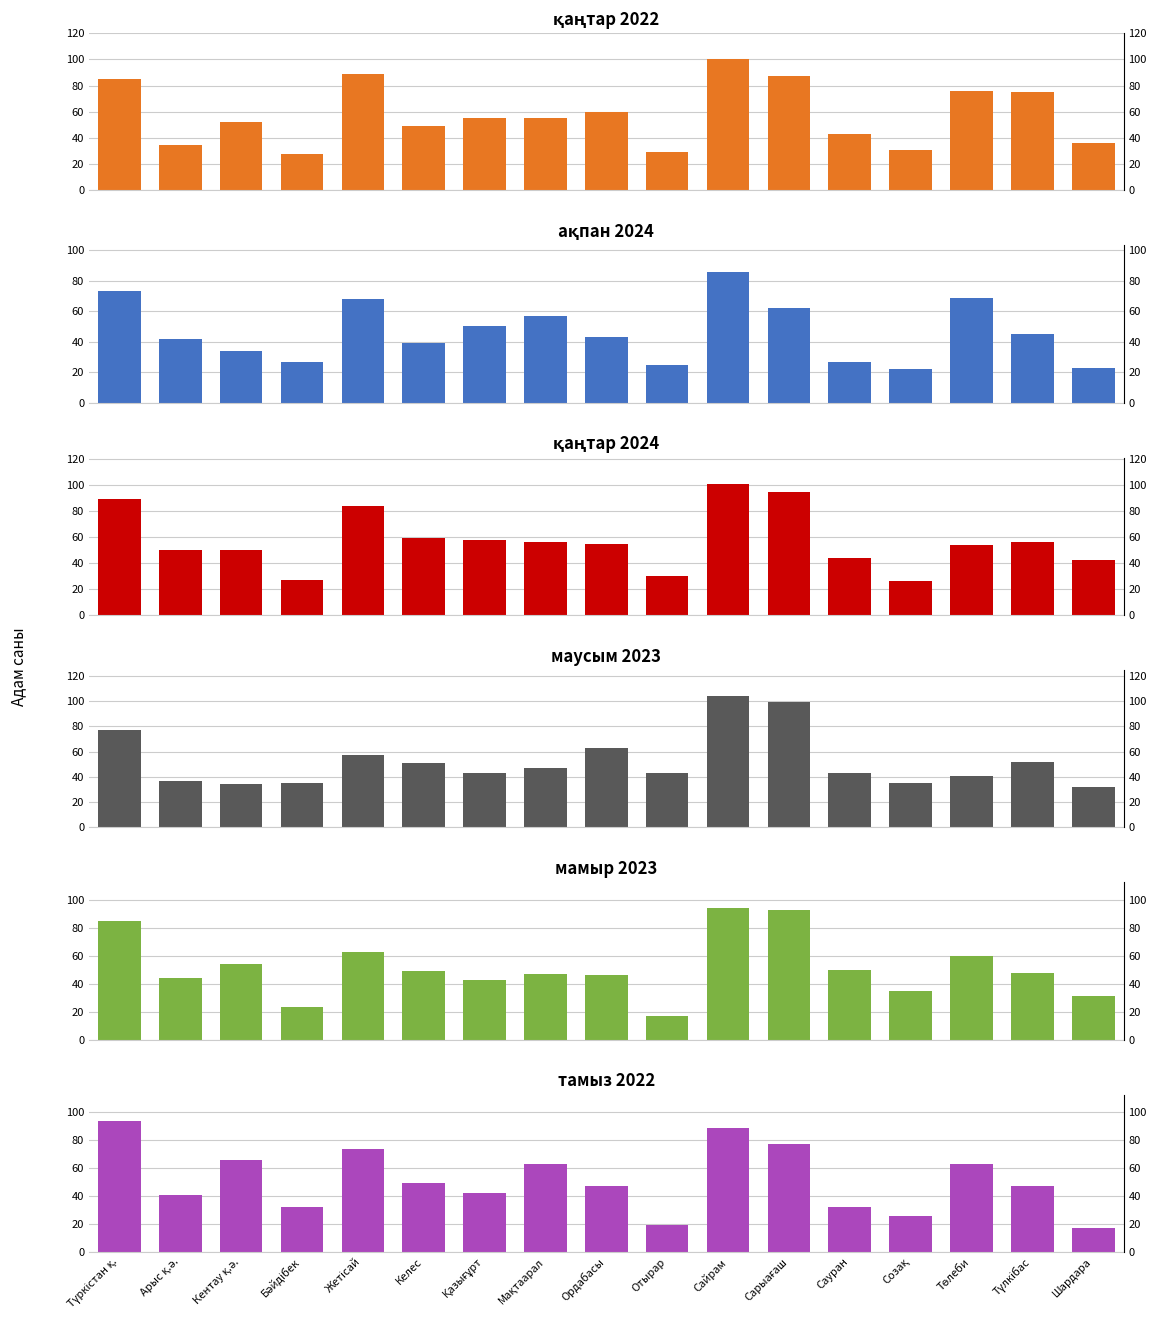

How many bars are there in total?

102